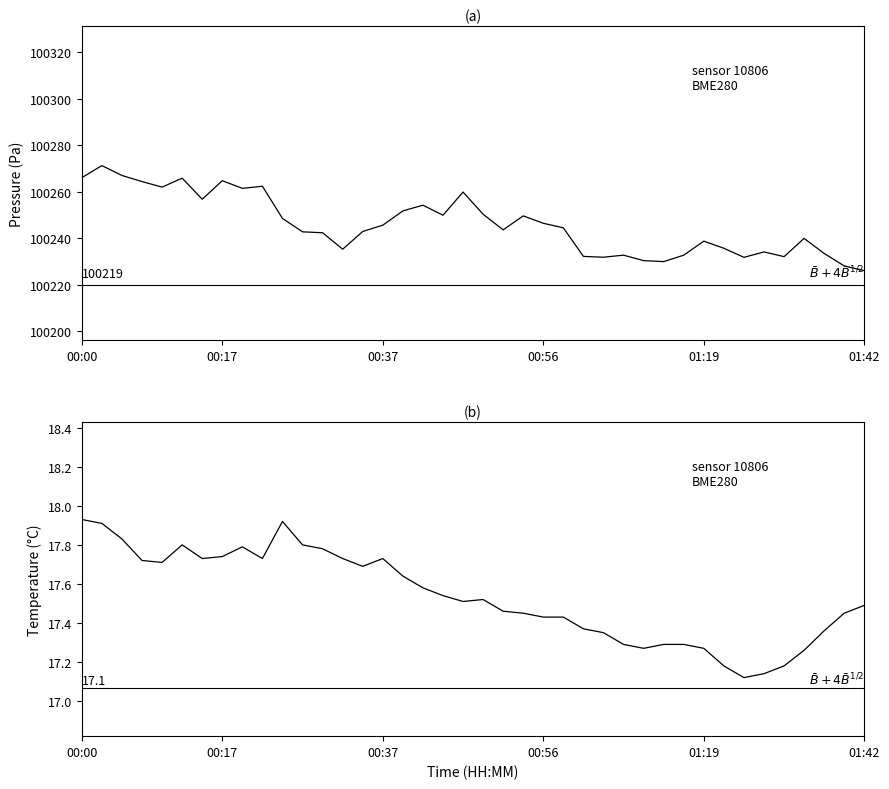

What is the difference between the maximum and minimum values in the pressure series?

45.2